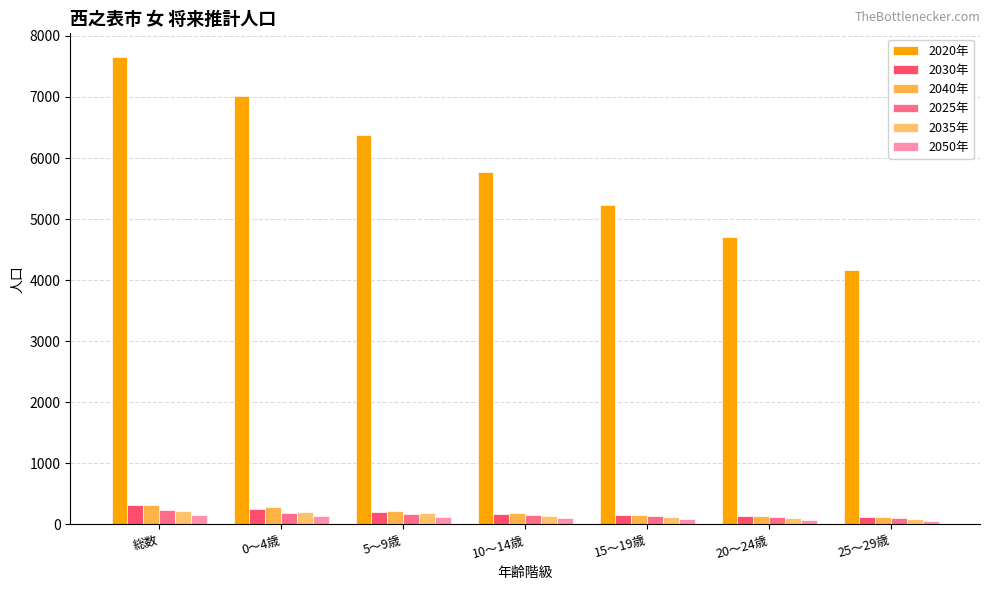

What is the label of the 3rd bar from the left?

5～9歳